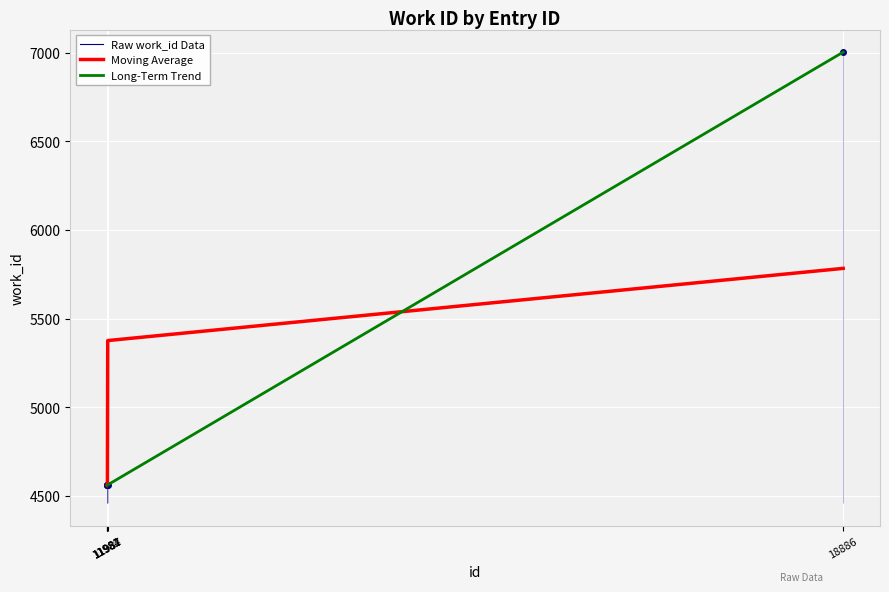

Which series changed the most between 11987 and 18886?

Long-Term Trend